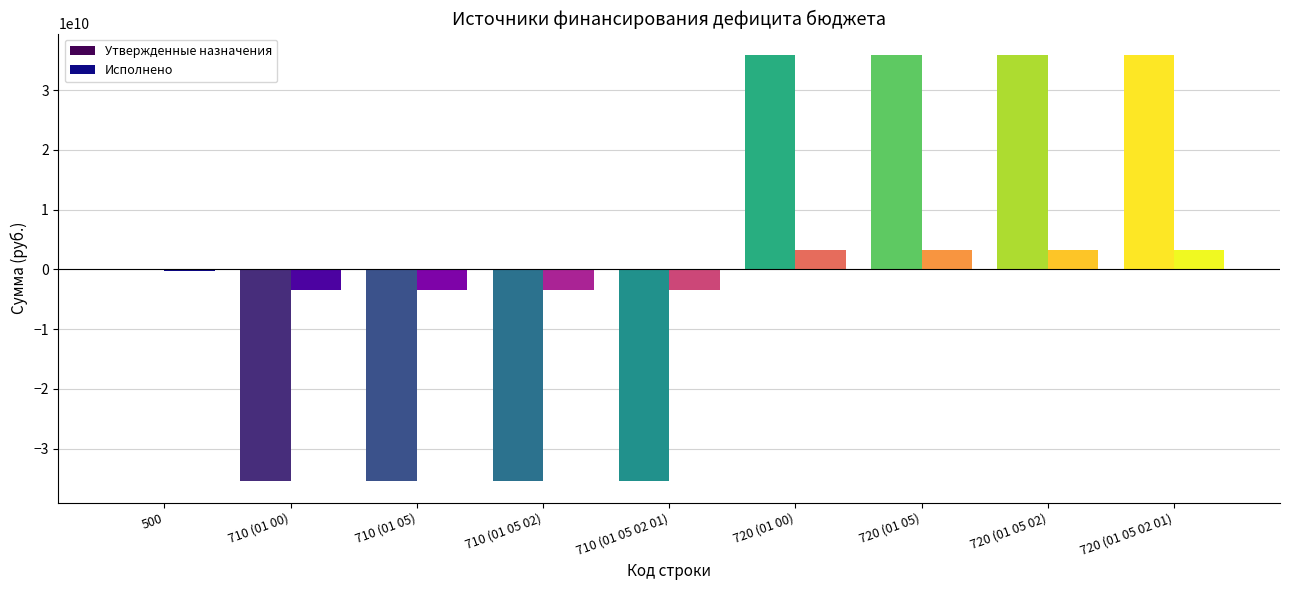

Does the chart contain stacked bars?

No